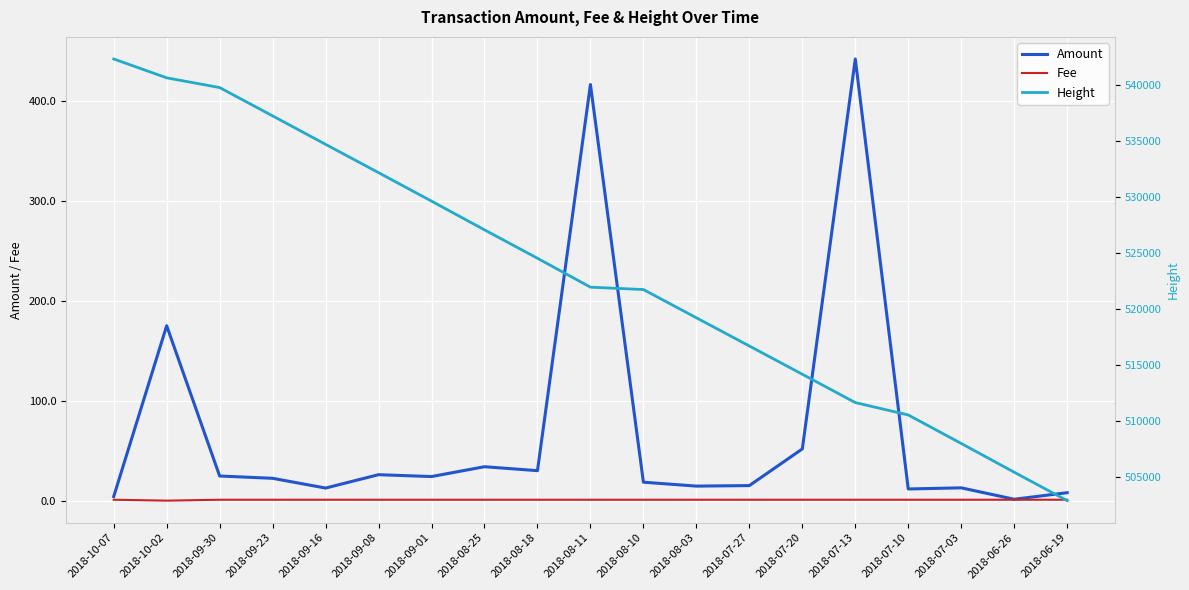

What is the highest value of the Amount series?

442.1